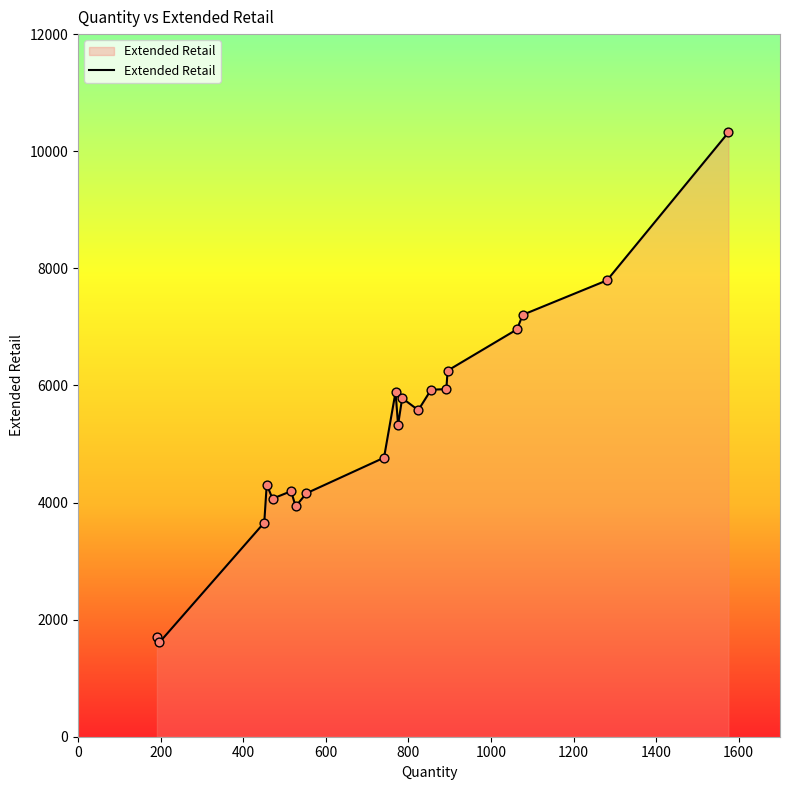

What is the greatest value displayed?

10319.8